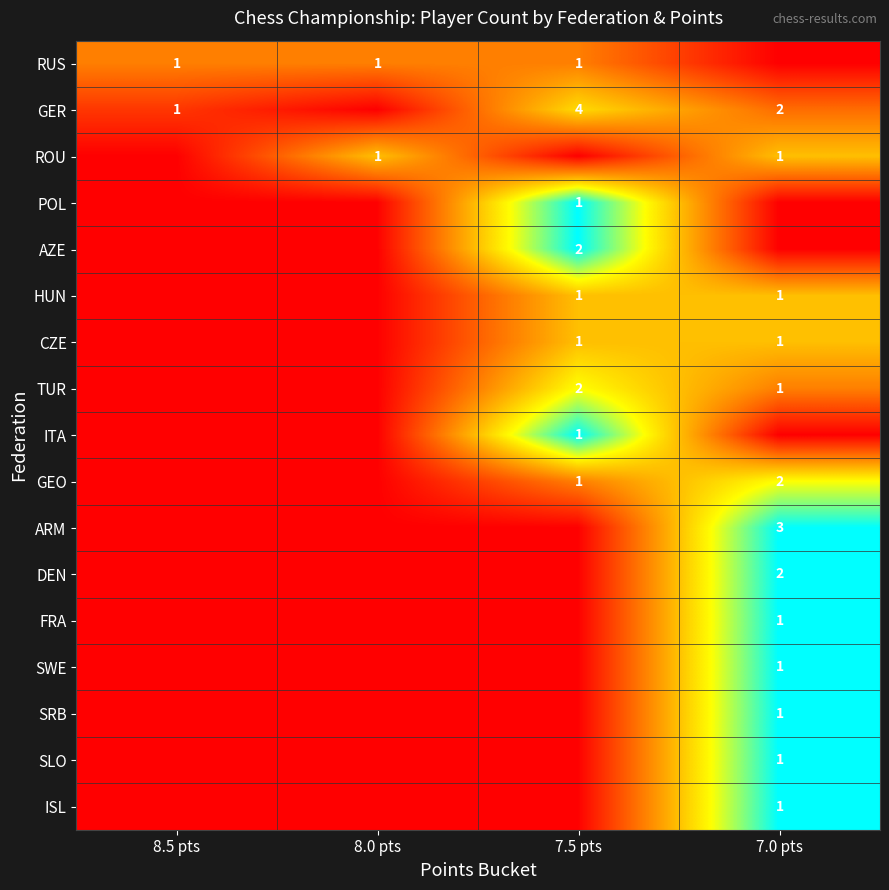

The ITA series shows 1 at 7.5 pts. True or false?

True